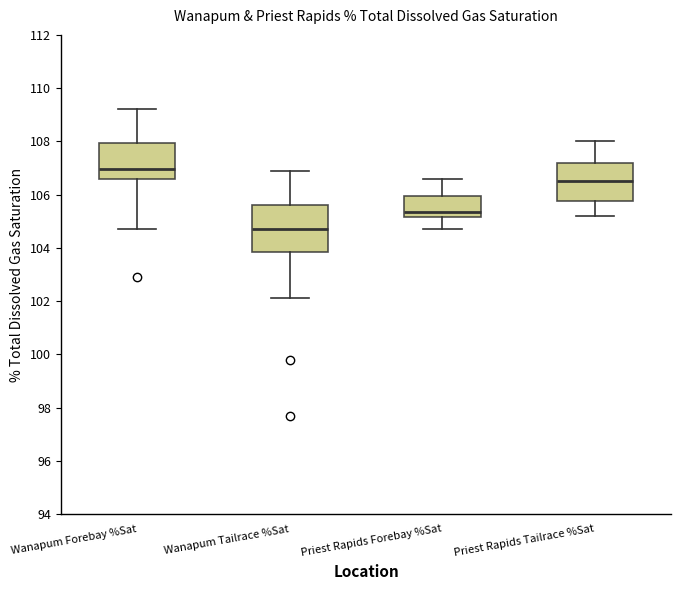

Reading left to right, read every box against the y-axis: the position of its median line, the range the box covers, and the ends of its whiskers. The values are not printed on the chart, so give them approximately, as read against the axis.

Wanapum Forebay %Sat: median 107.0, box 106.6 to 108.0, whiskers 104.8 to 109.2
Wanapum Tailrace %Sat: median 104.8, box 103.8 to 105.6, whiskers 102.2 to 107.0
Priest Rapids Forebay %Sat: median 105.4, box 105.2 to 106.0, whiskers 104.8 to 106.6
Priest Rapids Tailrace %Sat: median 106.6, box 105.8 to 107.2, whiskers 105.2 to 108.0